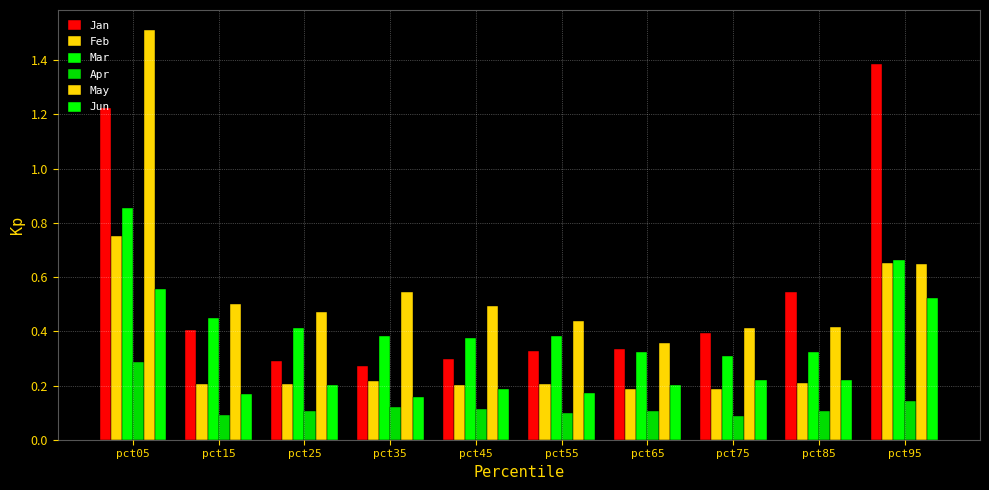

Does the chart contain any negative values?

No